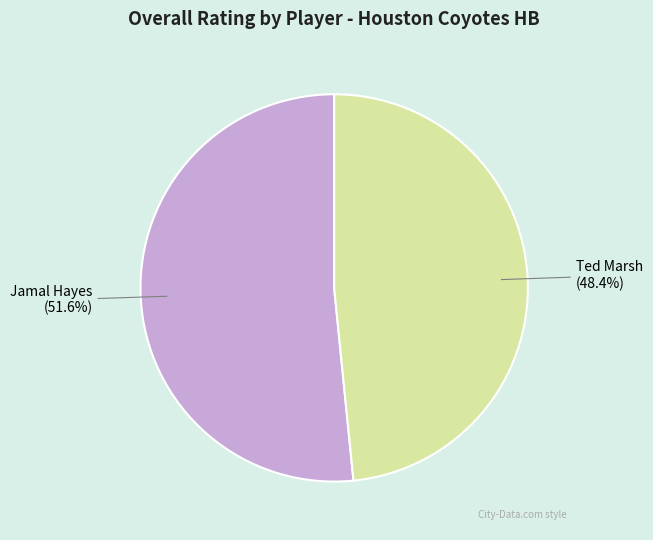

Is there a majority slice in this chart?

Yes